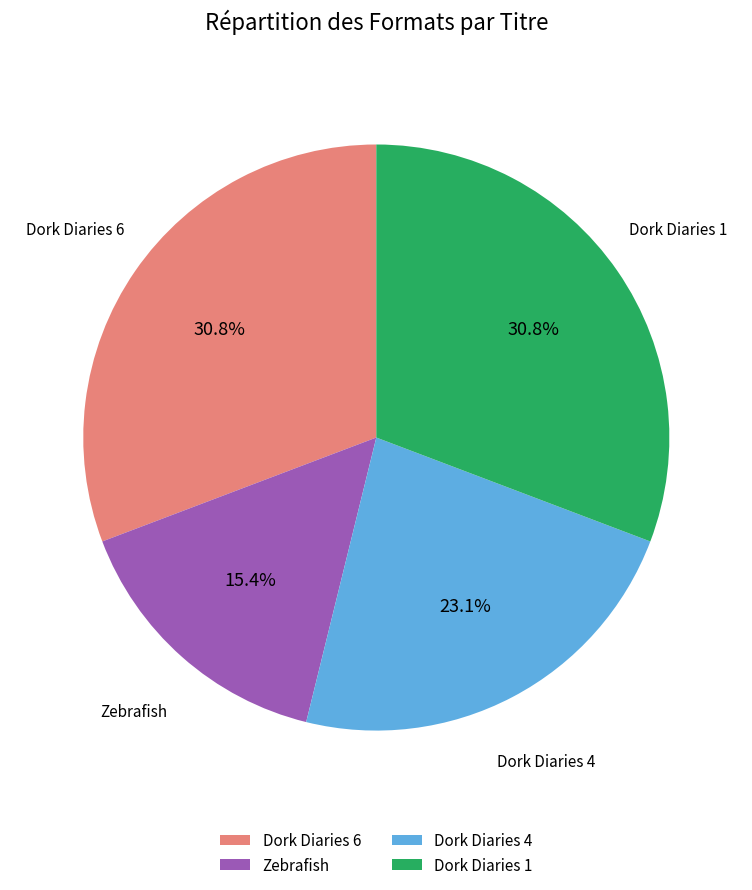

To the nearest percent, what is the difference between the largest and smallest slice percentages?

15%